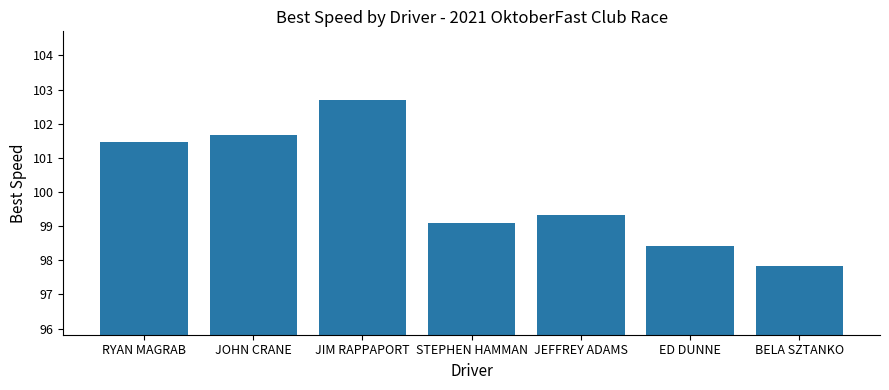

List the labels in order of value, largest first.

JIM RAPPAPORT, JOHN CRANE, RYAN MAGRAB, JEFFREY ADAMS, STEPHEN HAMMAN, ED DUNNE, BELA SZTANKO